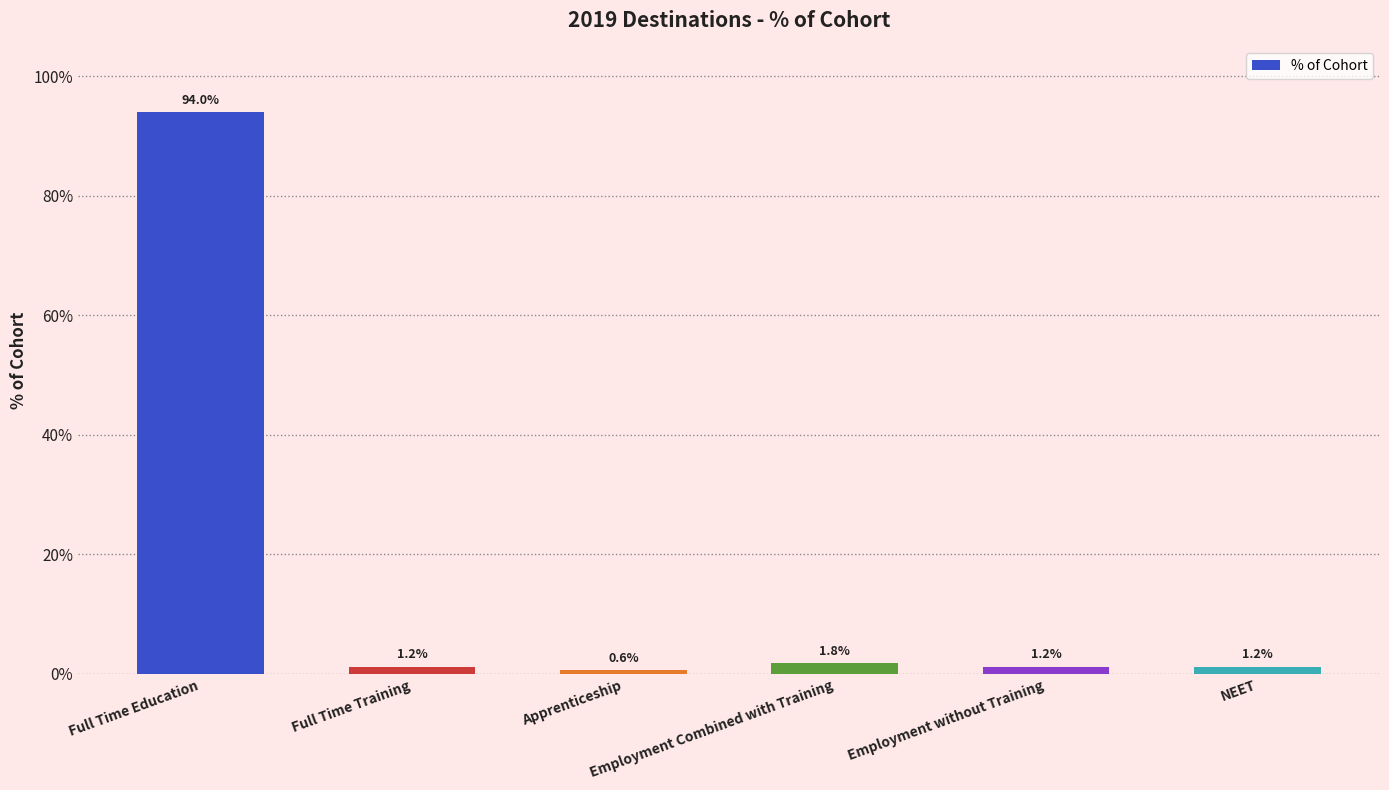

What is the difference between the values at Apprenticeship and NEET?

0.6